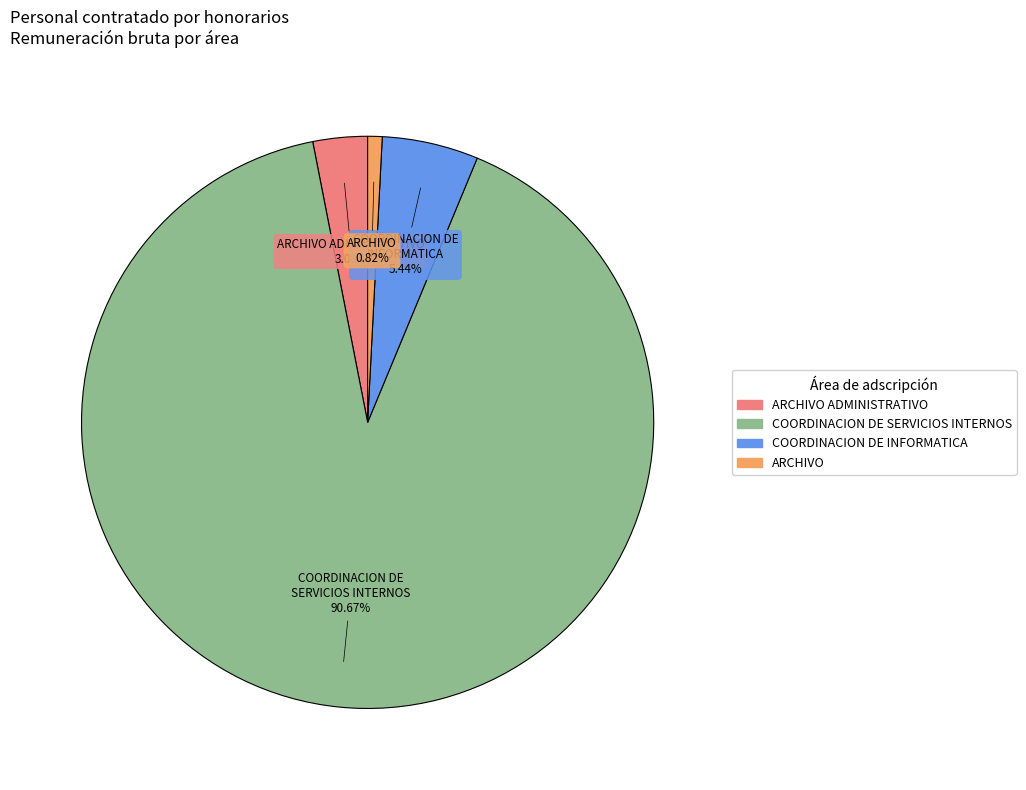

Is there any slice that represents more than half of the pie?

Yes